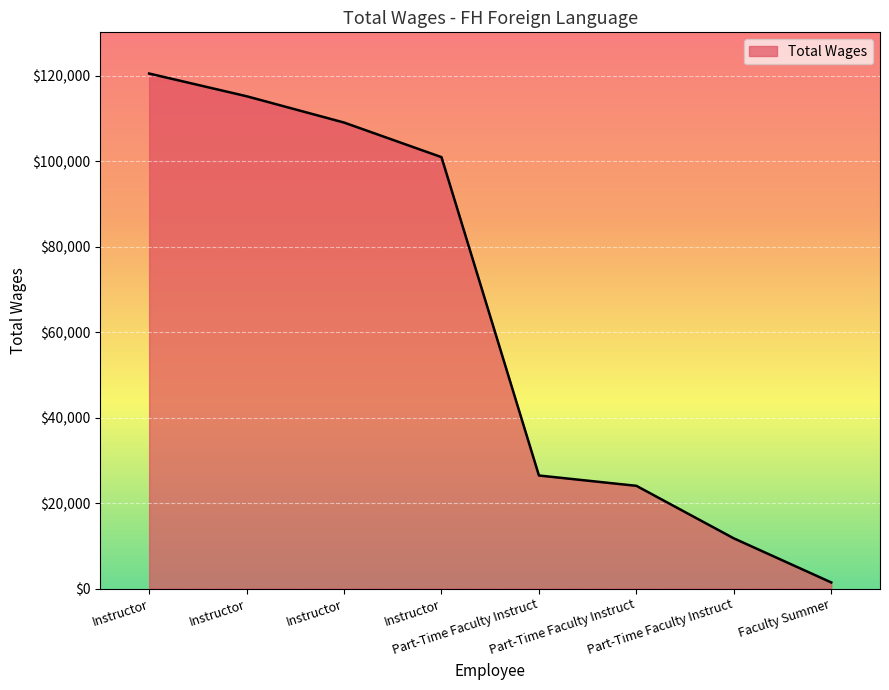

At which category does the chart reach its minimum across all series?

Faculty Summer